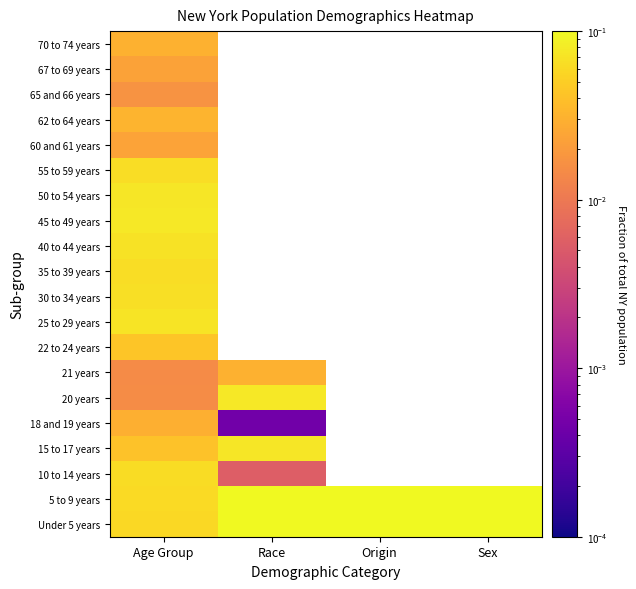

Is it true that 60 and 61 years equals 0.0 at Age Group?

False